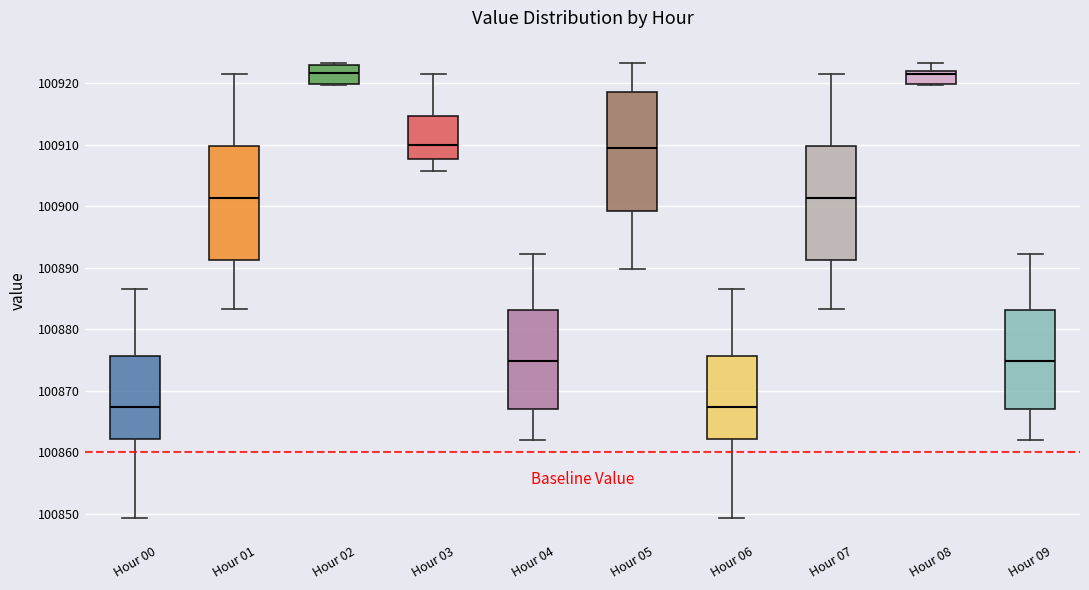

Reading left to right, read every box against the y-axis: the position of its median line, the range the box covers, and the ends of its whiskers. The values are not printed on the chart, so give them approximately, as read against the axis.

Hour 00: median 100867, box 100862 to 100876, whiskers 100849 to 100887
Hour 01: median 100901, box 100891 to 100910, whiskers 100883 to 100921
Hour 02: median 100922, box 100920 to 100923, whiskers 100920 to 100923 (just above the box's upper edge)
Hour 03: median 100910, box 100908 to 100915, whiskers 100906 to 100921
Hour 04: median 100875, box 100867 to 100883, whiskers 100862 to 100892
Hour 05: median 100909, box 100899 to 100919, whiskers 100890 to 100923
Hour 06: median 100867, box 100862 to 100876, whiskers 100849 to 100887
Hour 07: median 100901, box 100891 to 100910, whiskers 100883 to 100921
Hour 08: median 100921, box 100920 to 100922, whiskers 100920 to 100923
Hour 09: median 100875, box 100867 to 100883, whiskers 100862 to 100892